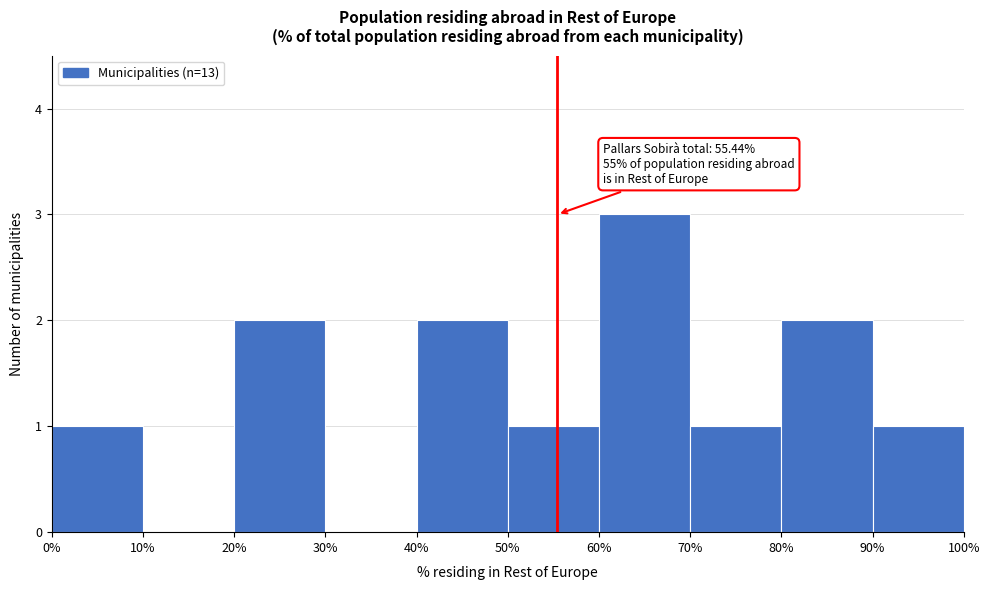

Over which range of the x-axis is the bar tallest?

60% to 70%